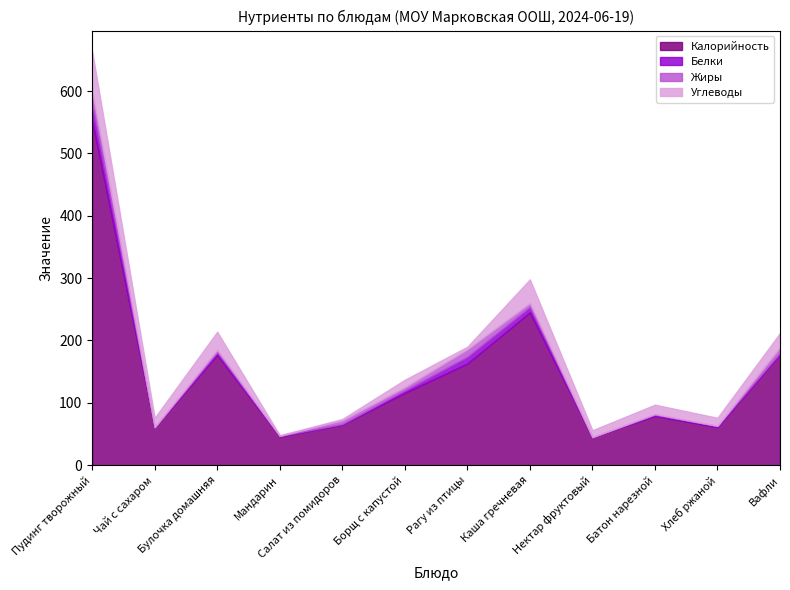

How many positive values does the Жиры series have?

8